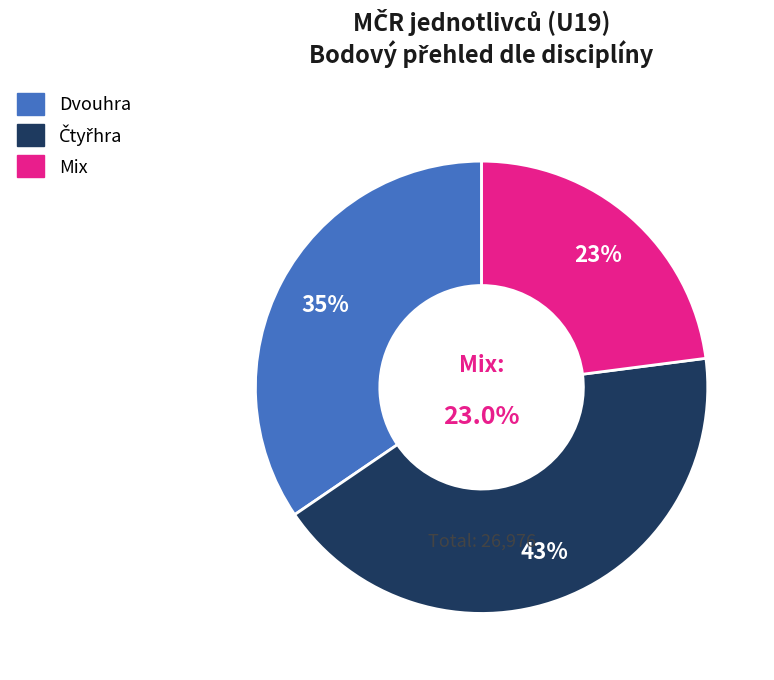

Which series has the widest spread of values?

Čtyřhra